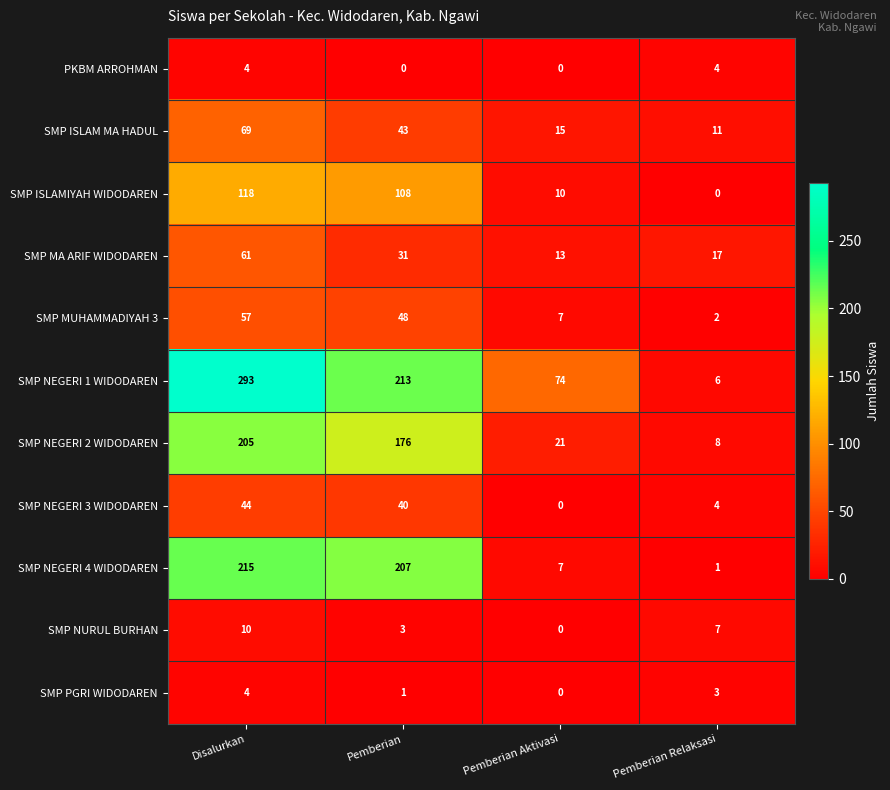

What is the greatest value displayed?

293